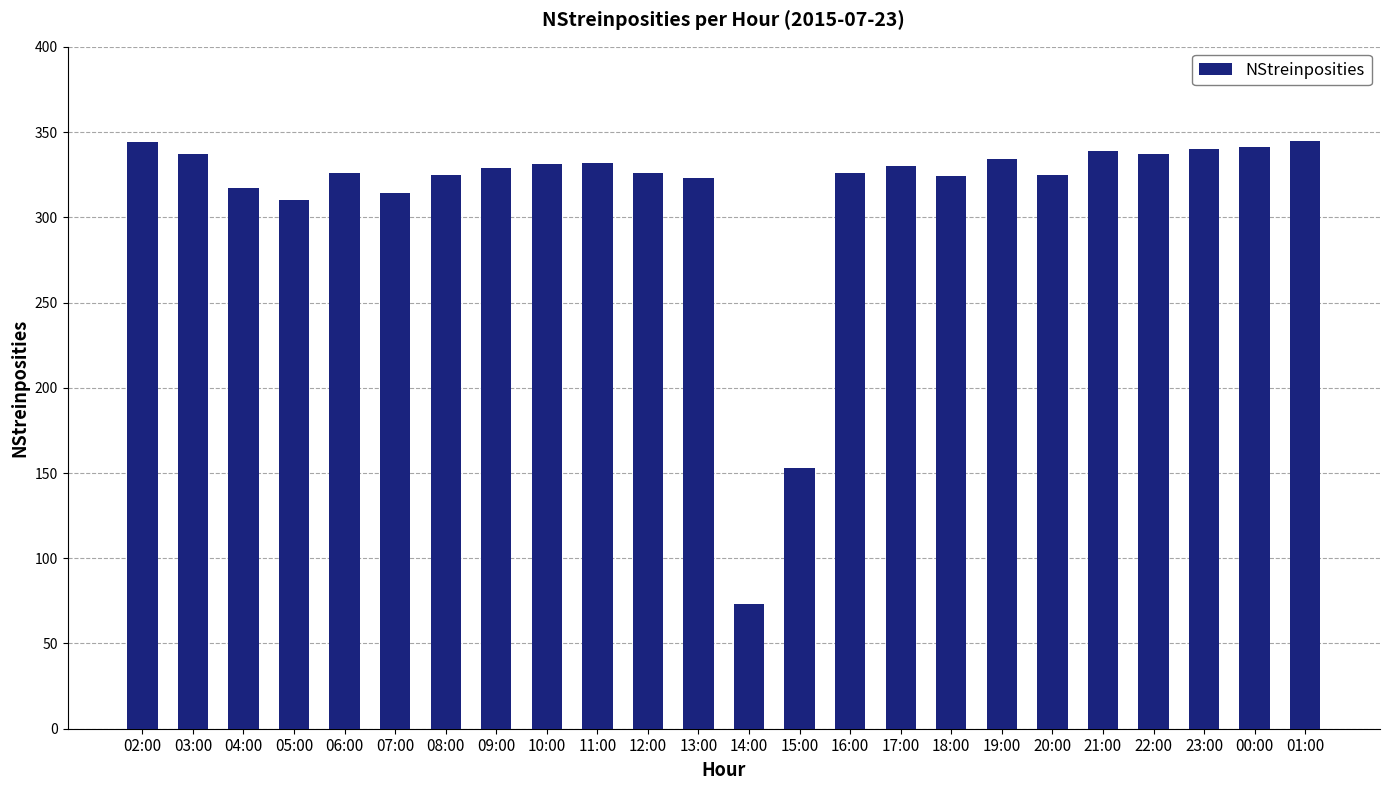

What is the change in value from 03:00 to 19:00?

-3